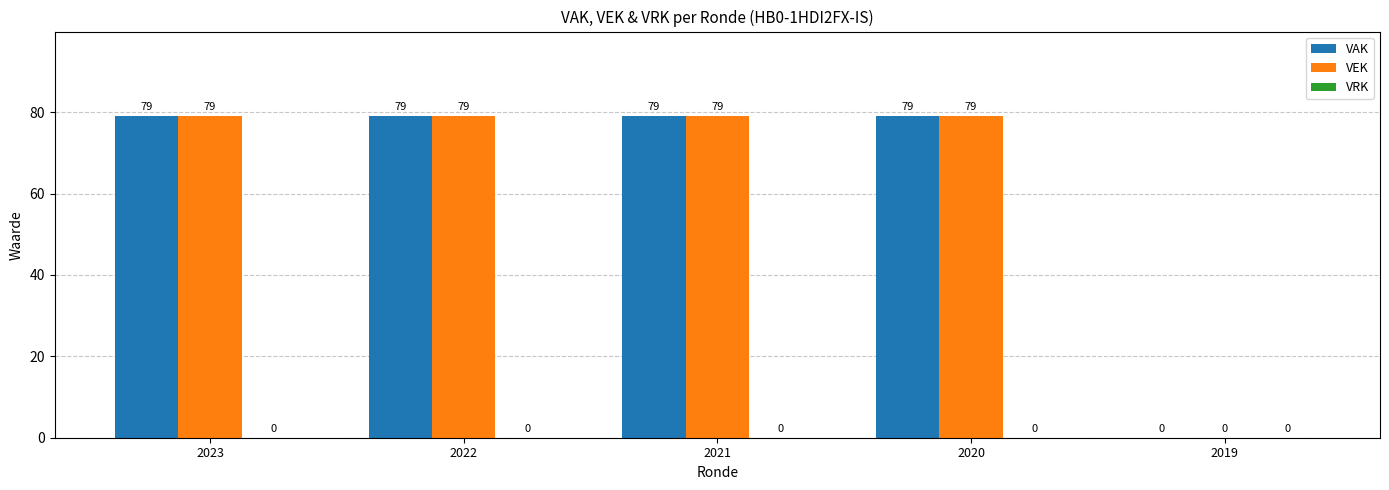

How many groups of bars are there?

5